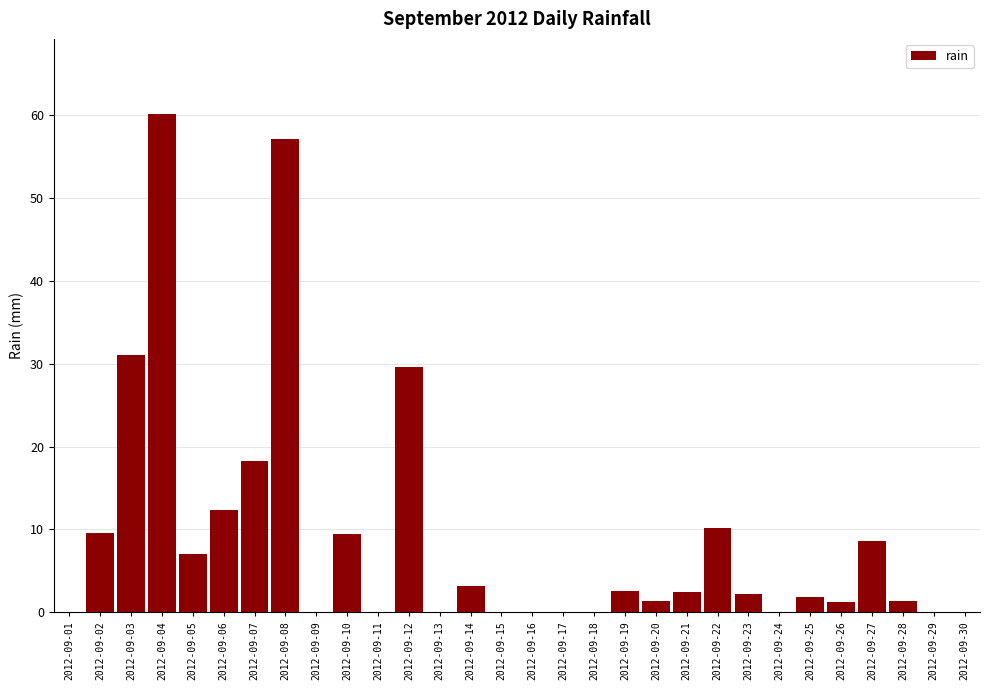

Are the bars grouped side by side (vs. stacked)?

No